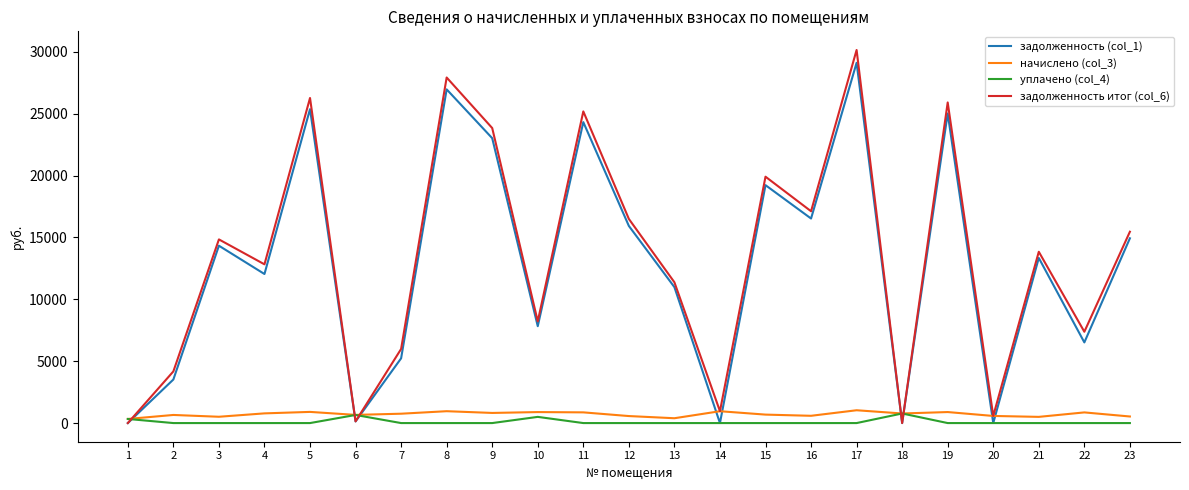

How many lines are shown in the chart?

4